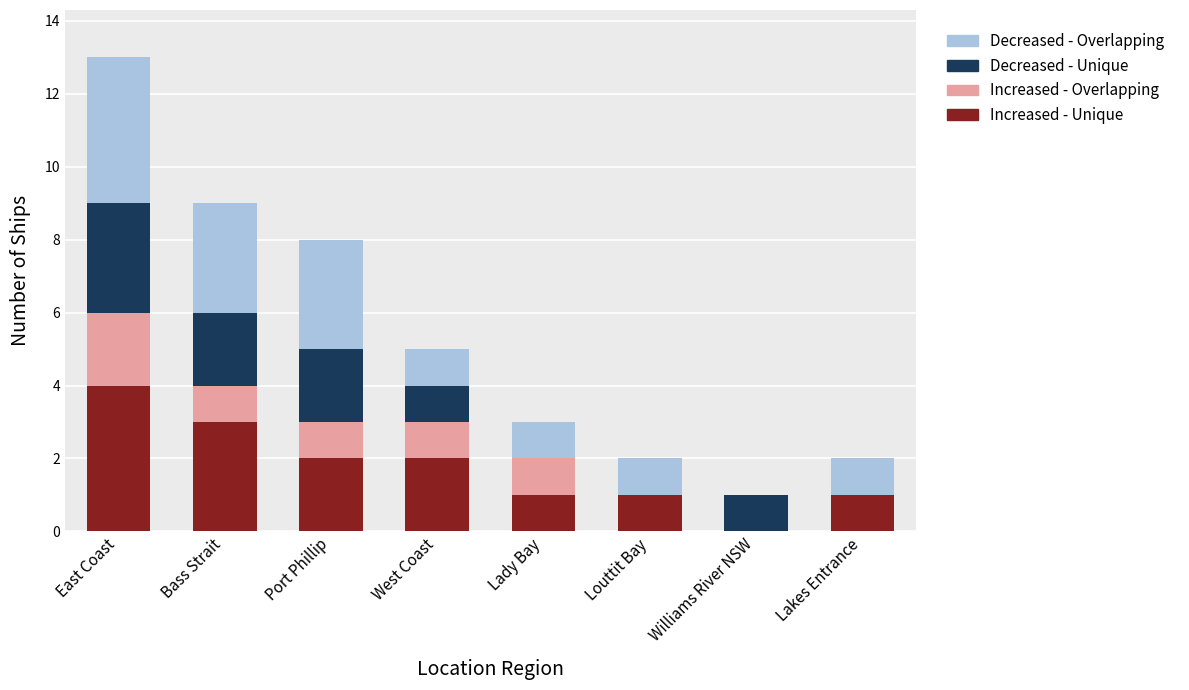

Count the number of data series in this chart.

4